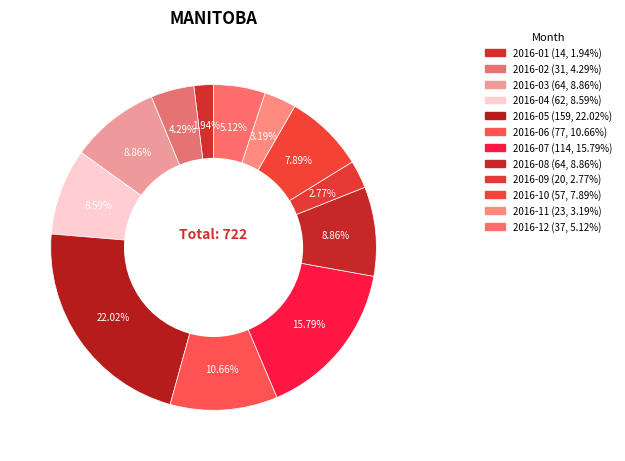

Approximately how many times larger is the value at 2016-07 compared to 2016-01?

8.1